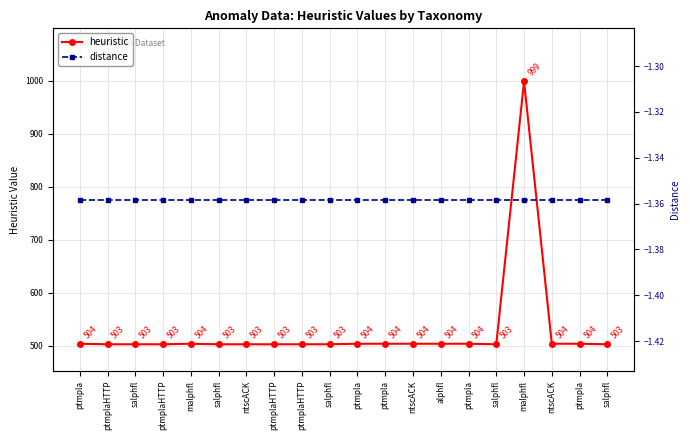

Does the chart have visible grid lines?

Yes